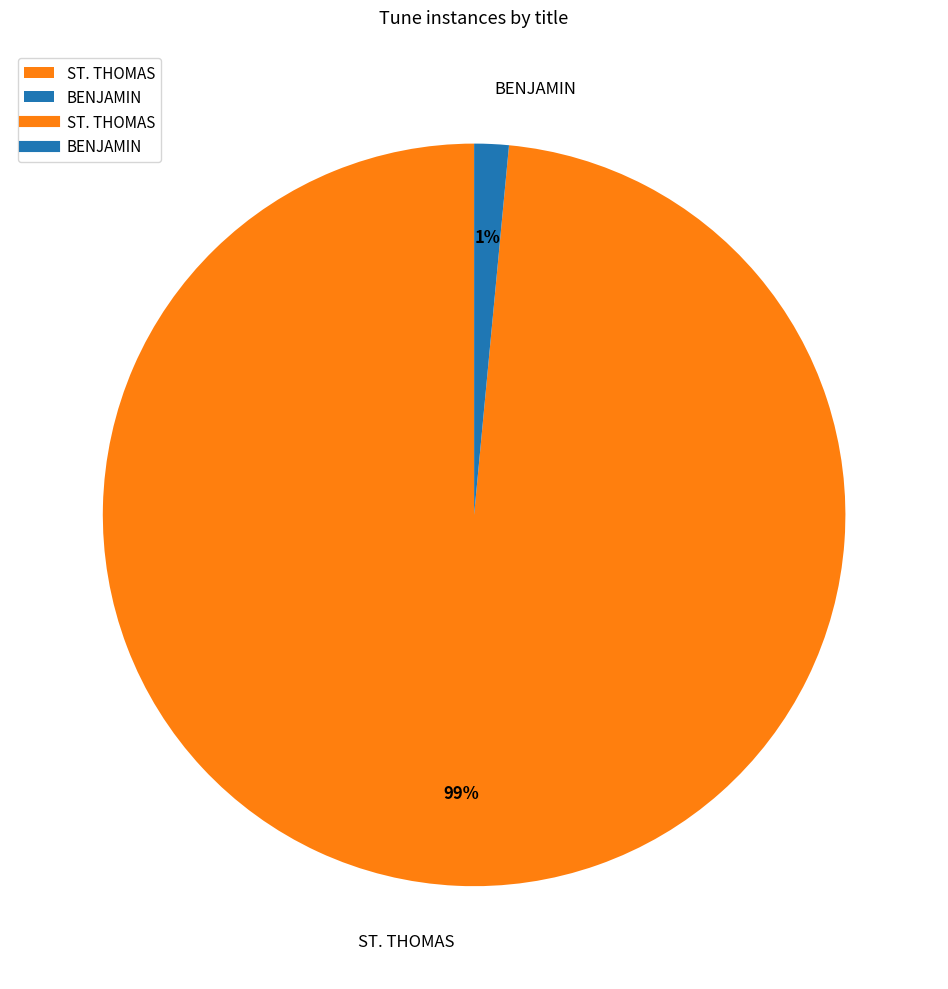

Does ST. THOMAS account for over 50% of the chart?

Yes